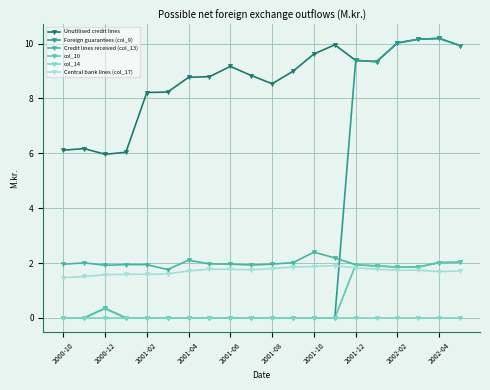

How many lines are shown in the chart?

6